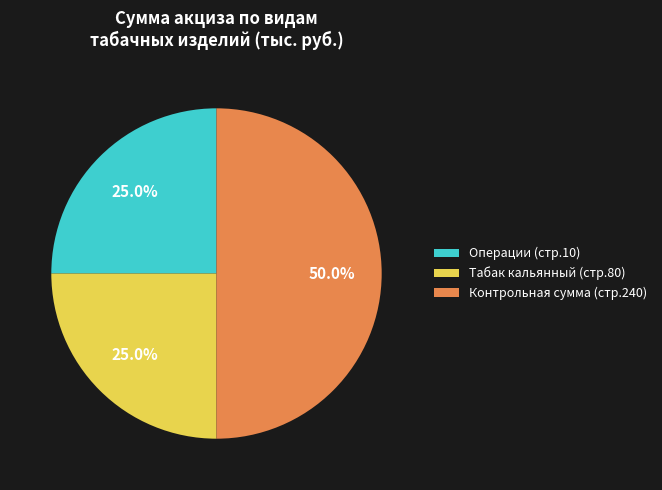

How many segments does this pie chart have?

3